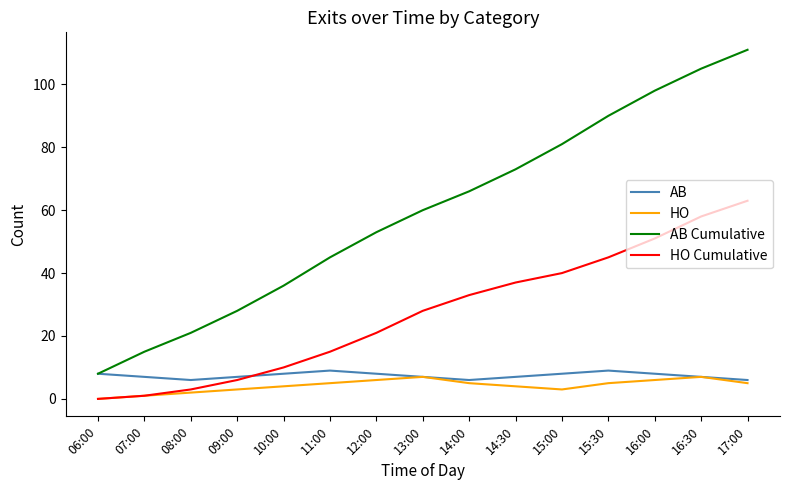

In AB, how many points are lower than both neighbors (excluding endpoints)?

2